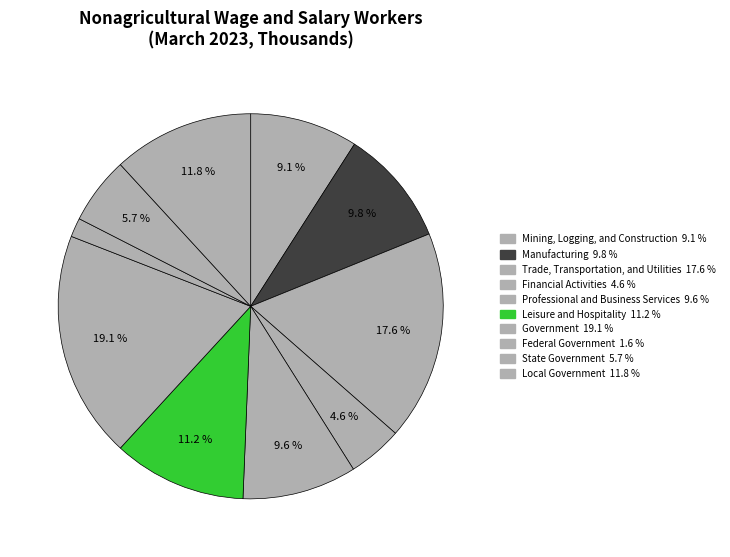

Which category has the smallest portion of the pie?

Federal Government